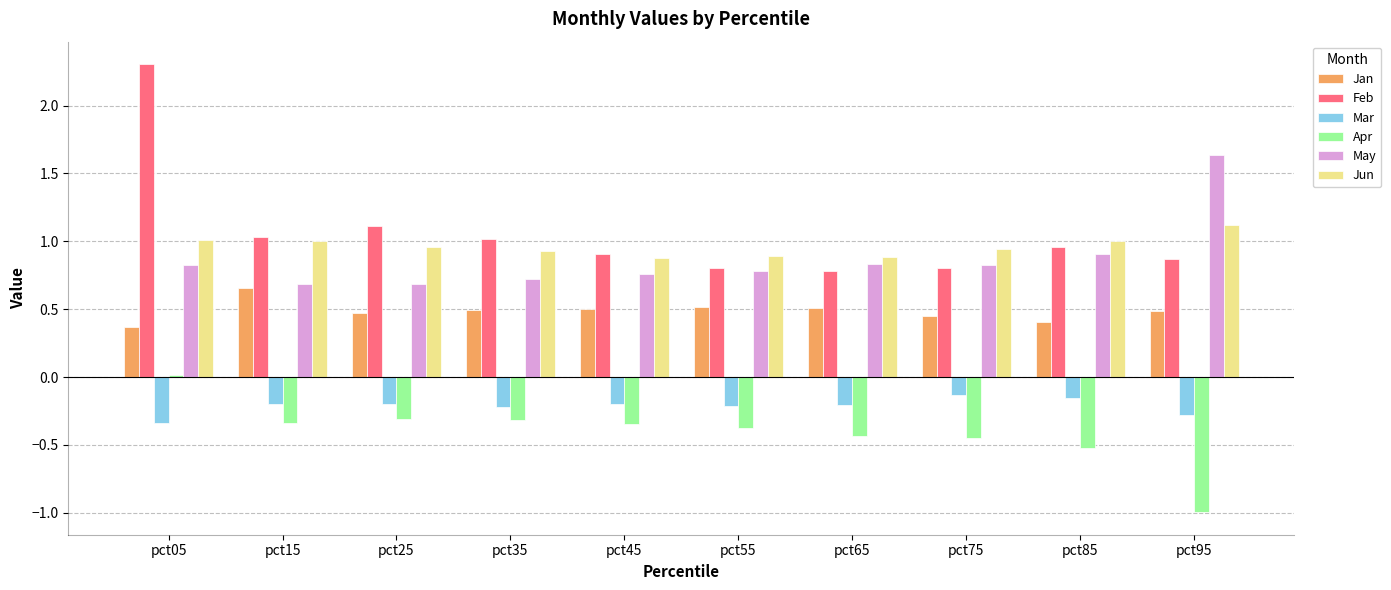

What is the smallest value displayed?

-1.0